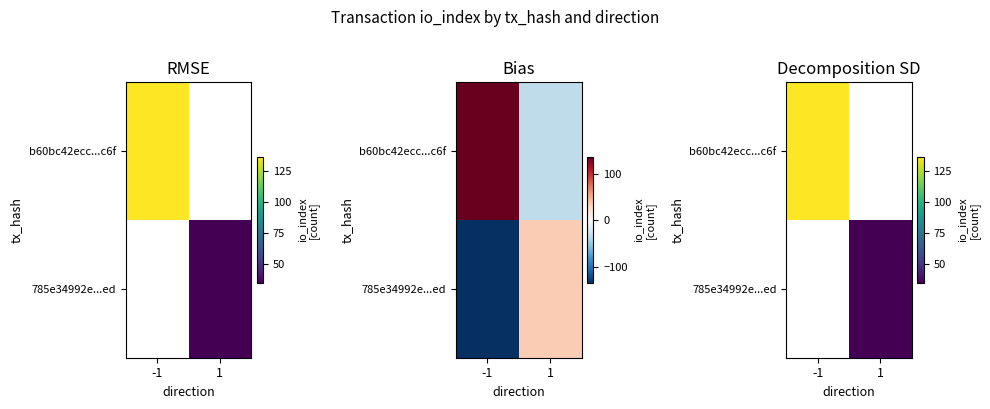

Count the number of categories in the chart.

2